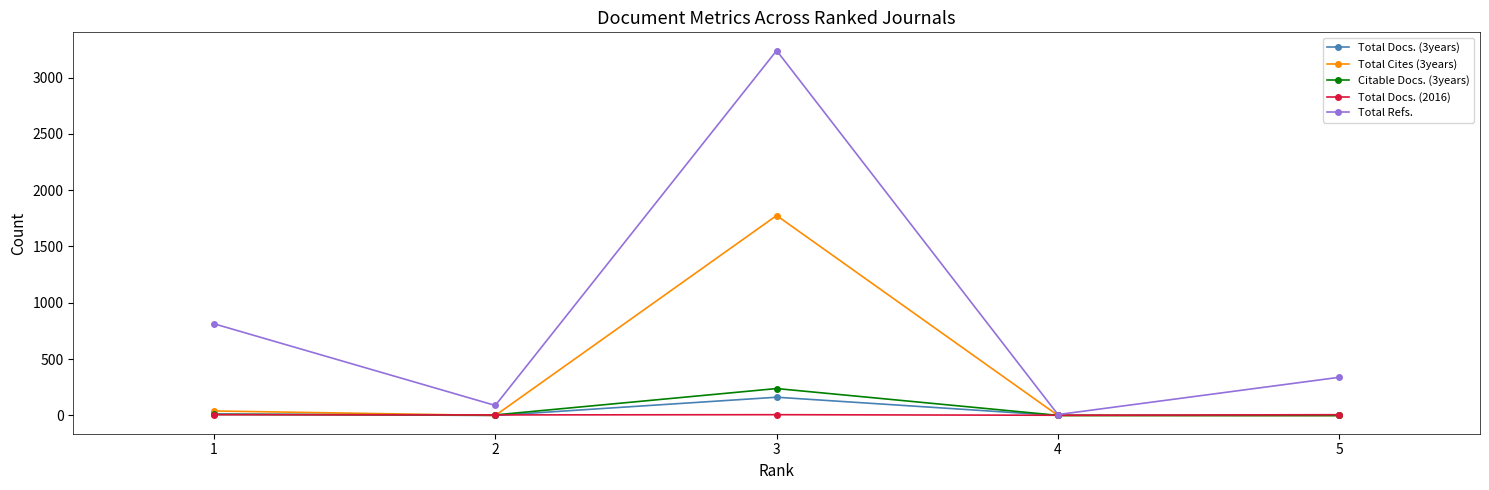

The Total Docs. (3years) series shows 107 at 5. True or false?

False